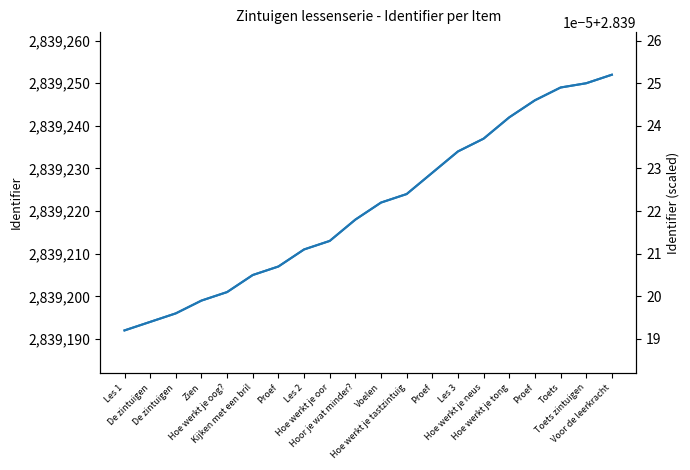

True or false: Identifier (scaled) has a value of 2.8 at Les 1.

True